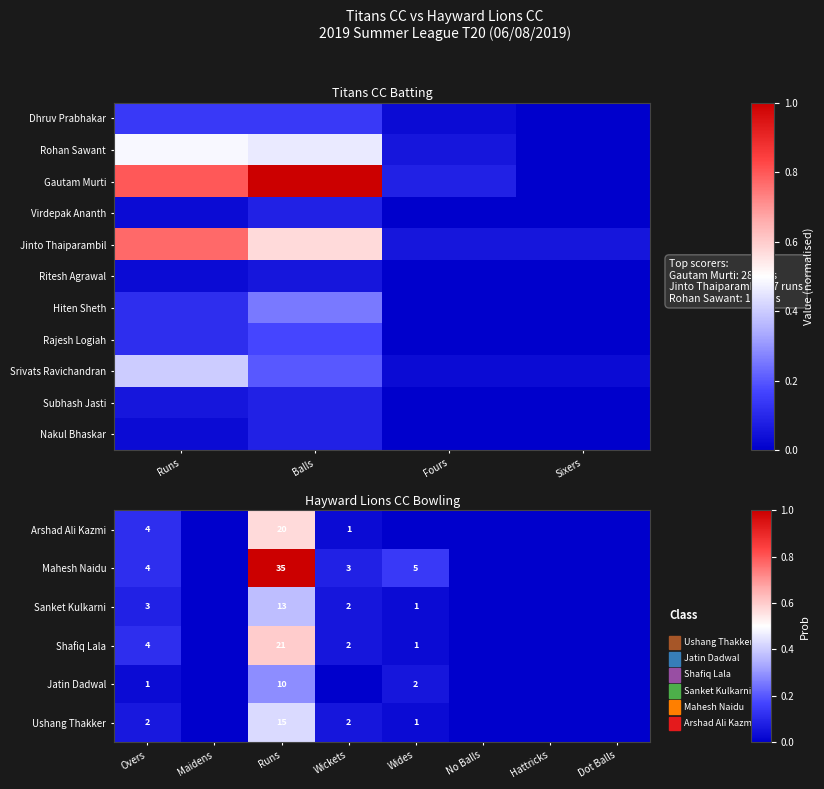

The Mahesh Naidu series shows 6 at Overs. True or false?

False